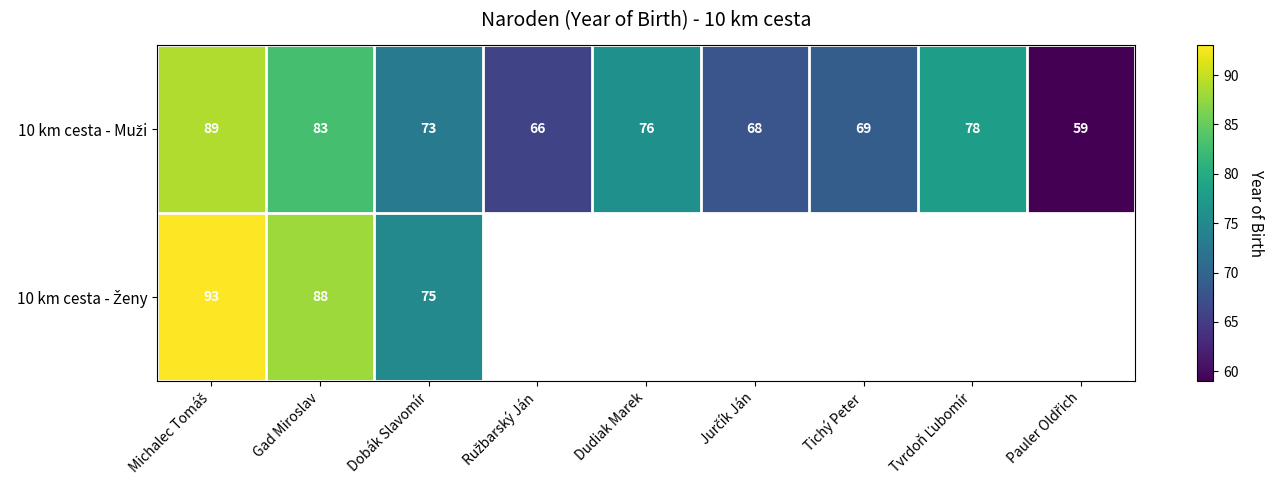

The 10 km cesta - Ženy series shows 131.6 at Dobák Slavomír. True or false?

False